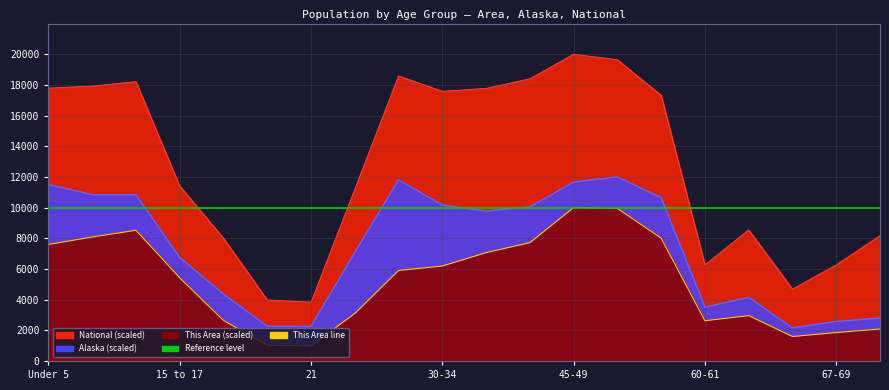

What is the approximate value of National at 5 to 9?

17921.5